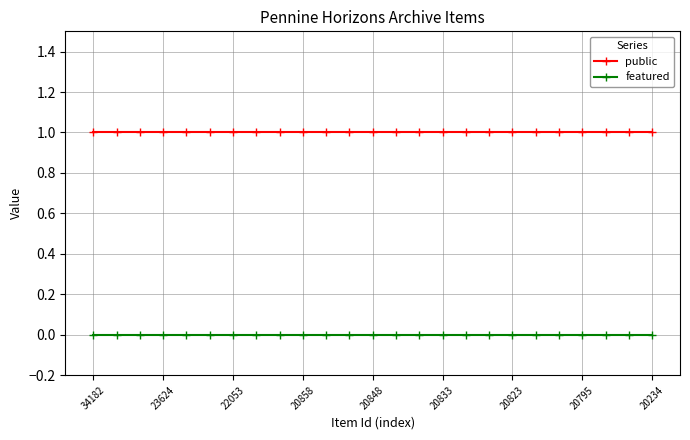

Reading left to right, what are all the values shown in this chart?

public: 1	1	1	1	1	1	1	1	1	1	1	1	1	1	1	1	1	1	1	1	1	1	1	1	1
featured: 0	0	0	0	0	0	0	0	0	0	0	0	0	0	0	0	0	0	0	0	0	0	0	0	0